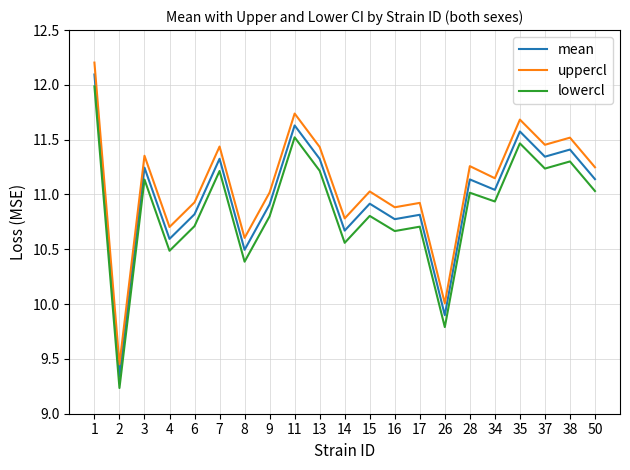

At which category does mean reach its first local valley?

2